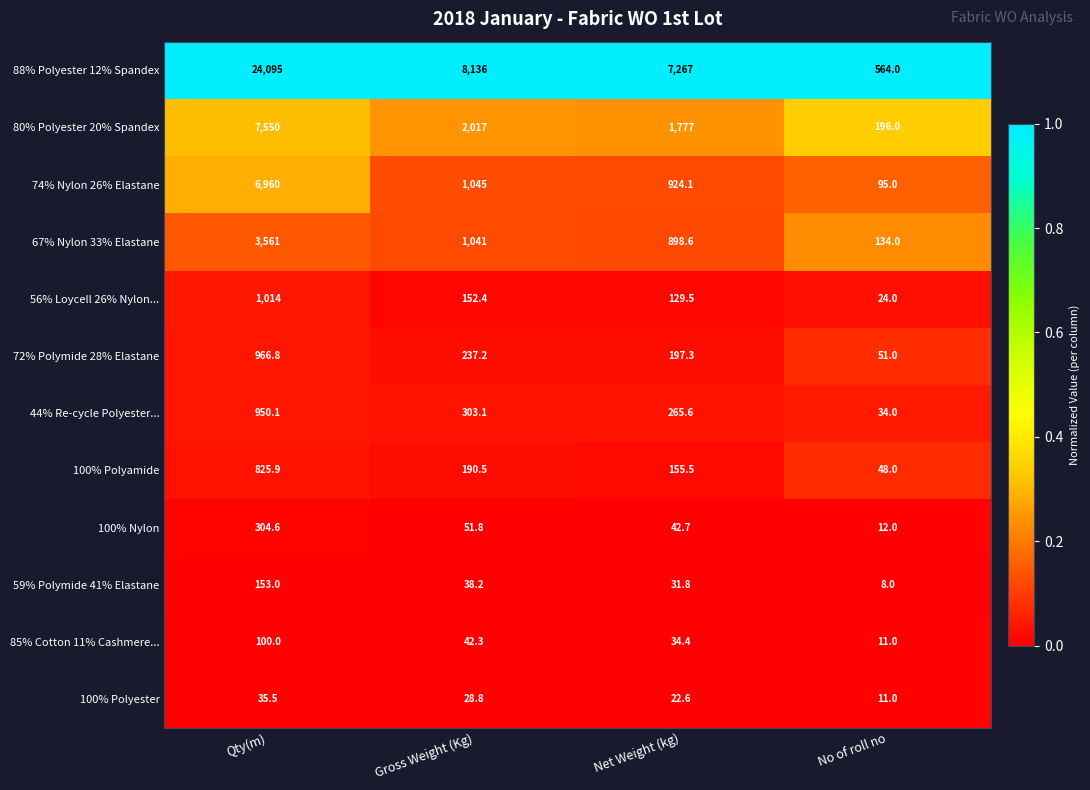

What is the difference between the 80% Polyester 20% Spandex values at Net Weight (kg) and Qty(m)?

5773.0